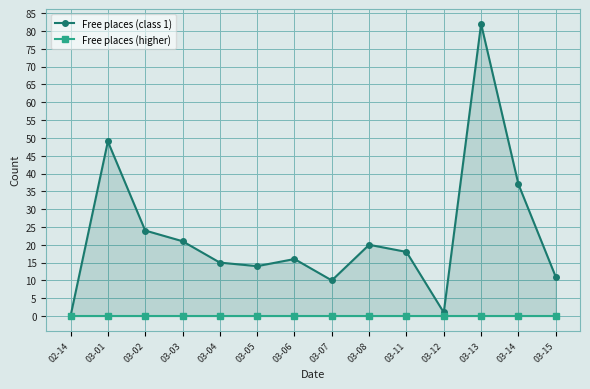

What is the greatest value displayed?

82